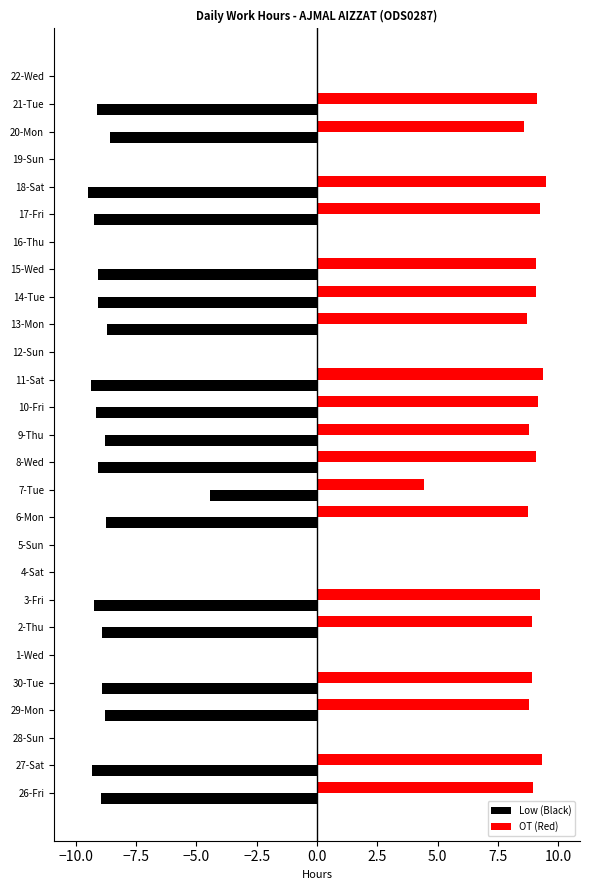

The Low (Black) series shows -5.7 at 9-Thu. True or false?

False